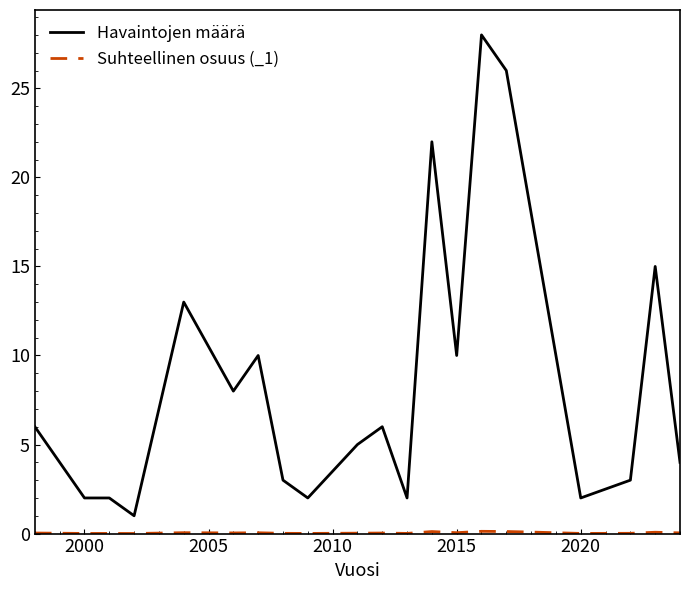

Which series has the widest spread of values?

Havaintojen määrä